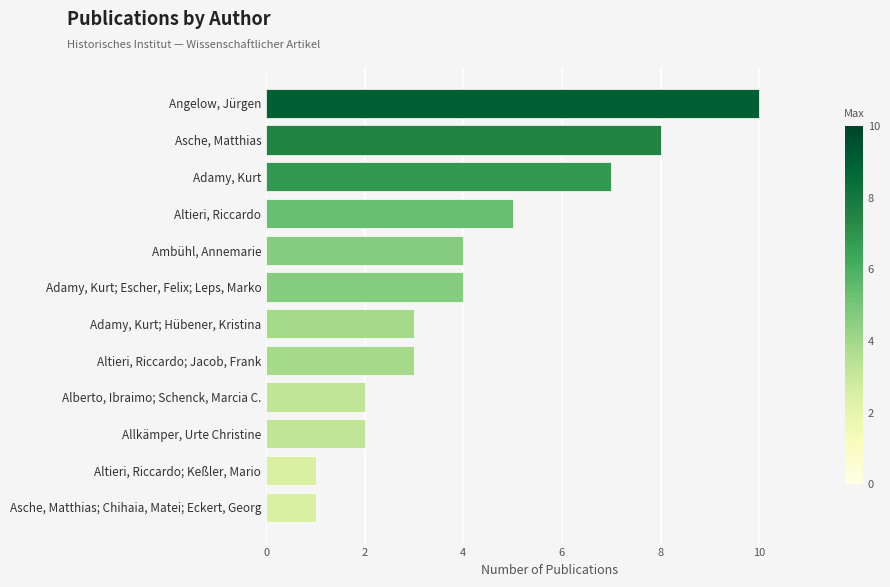

Reading top to bottom, list all the values displayed in this chart.

10	8	7	5	4	4	3	3	2	2	1	1